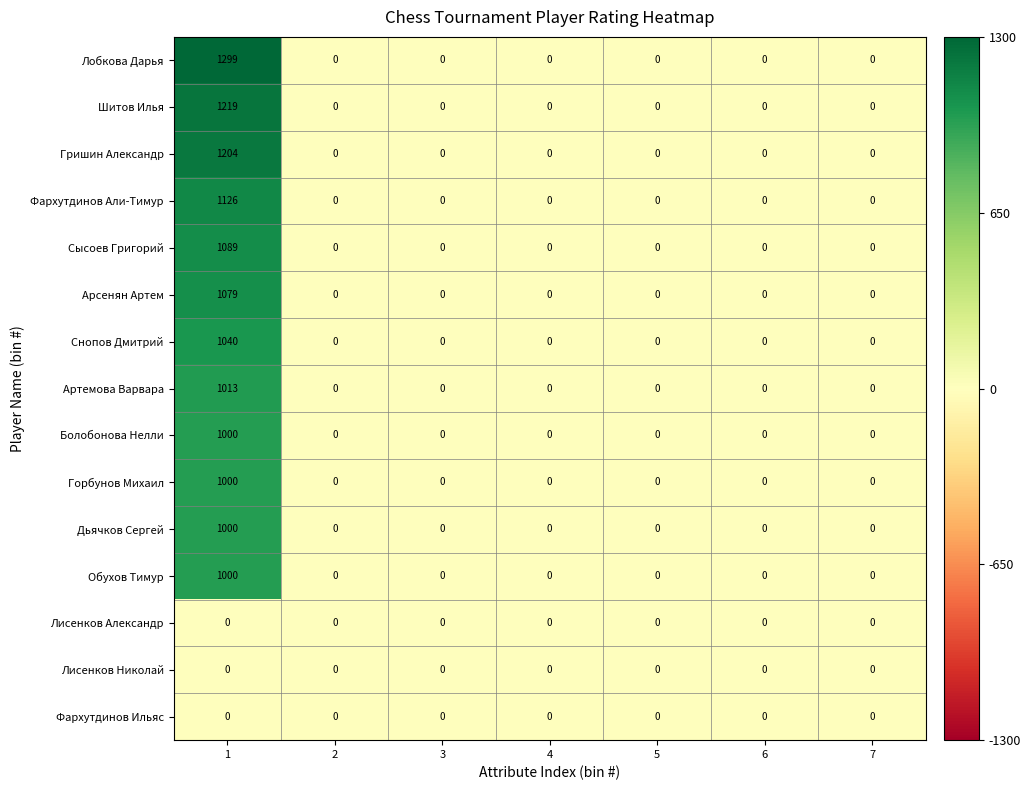

Which series changed the most between 1 and 2?

Лобкова Дарья